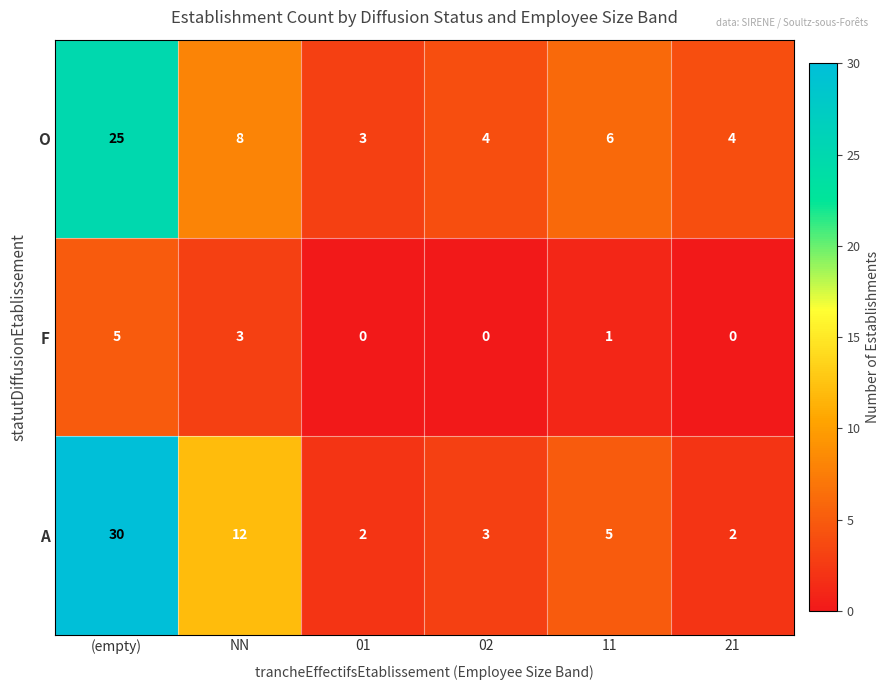

Reading left to right, what are all the values shown in this chart?

O: 25	8	3	4	6	4
F: 5	3	0	0	1	0
A: 30	12	2	3	5	2